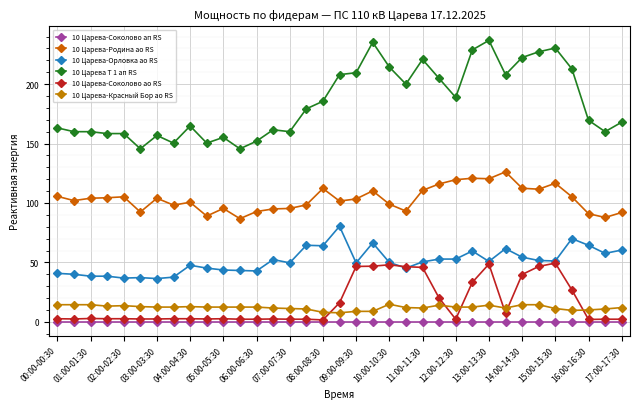

How many categories are shown in the chart?

35